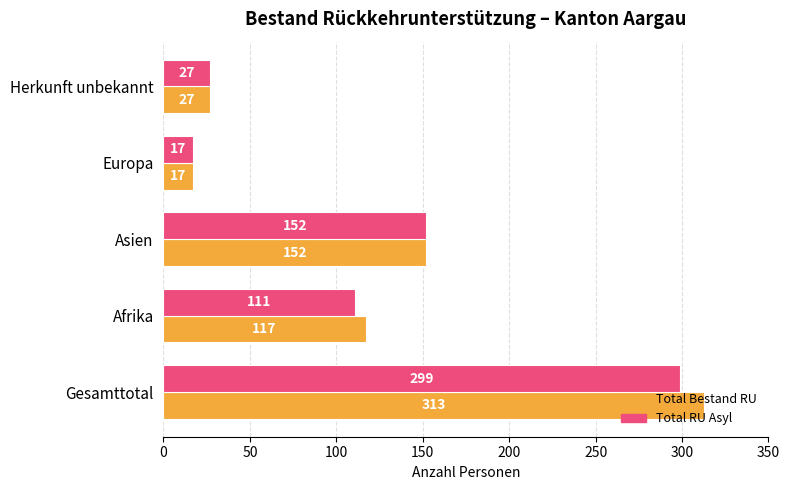

The Total Bestand RU series shows 162 at Afrika. True or false?

False